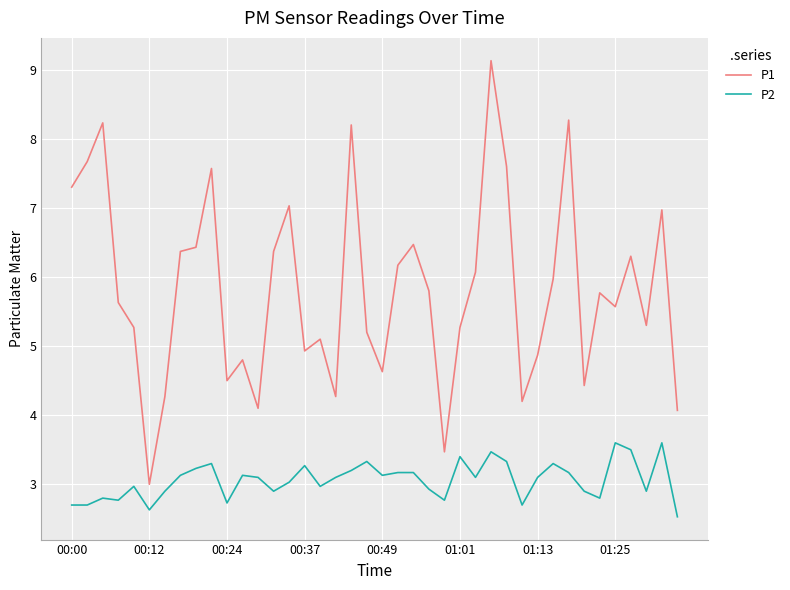

What is the greatest value displayed?

9.1